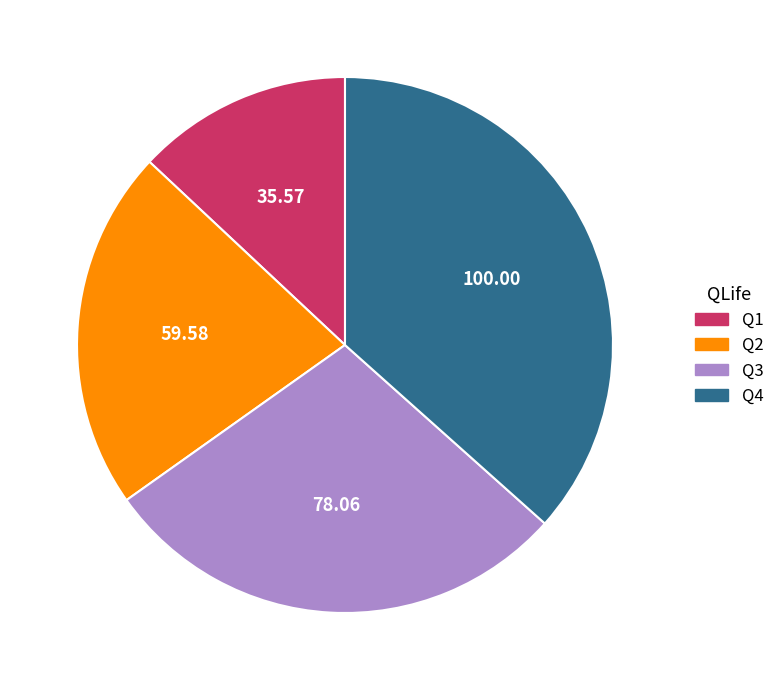

Rank the categories by value from highest to lowest.

Q4, Q3, Q2, Q1